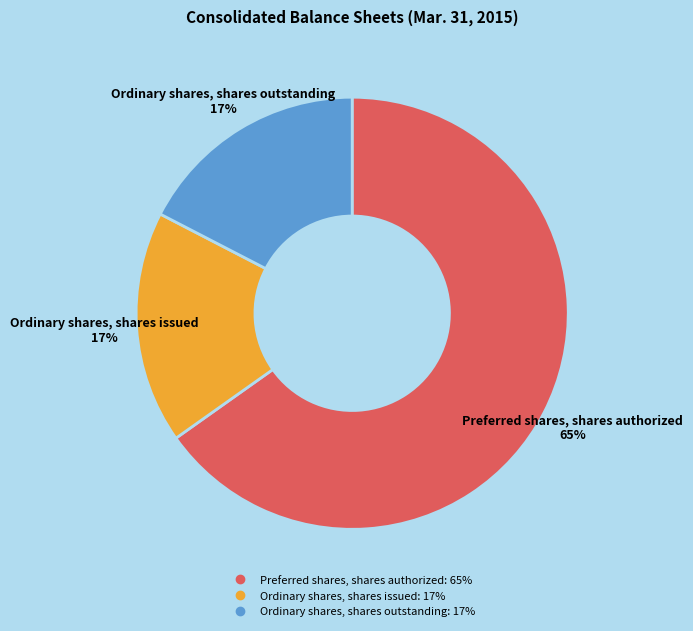

True or false: Ordinary shares, shares issued accounts for 17% of the total.

True